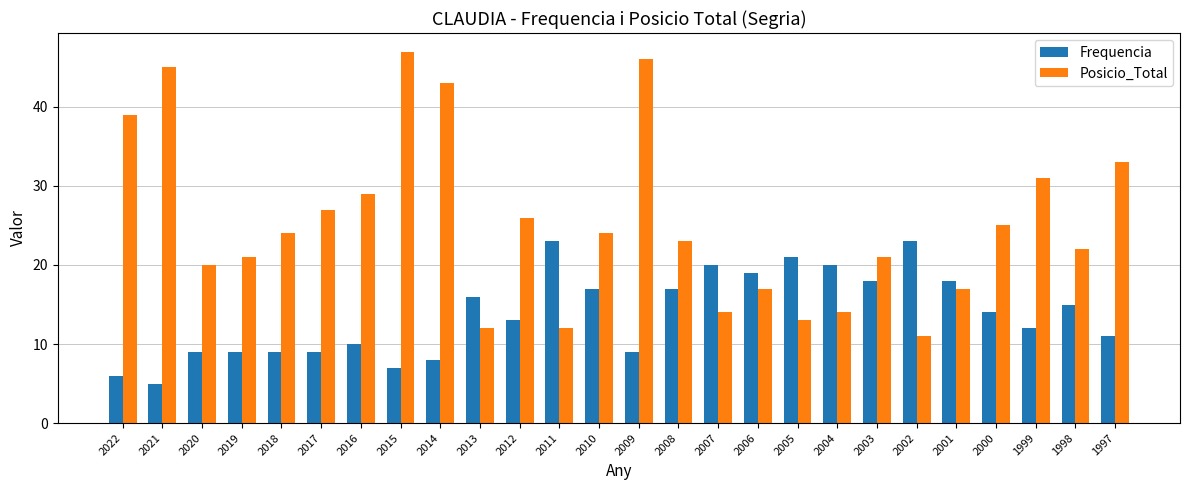

Reading left to right, extract all data points from this chart.

Frequencia: 2022=6	2021=5	2020=9	2019=9	2018=9	2017=9	2016=10	2015=7	2014=8	2013=16	2012=13	2011=23	2010=17	2009=9	2008=17	2007=20	2006=19	2005=21	2004=20	2003=18	2002=23	2001=18	2000=14	1999=12	1998=15	1997=11
Posicio_Total: 2022=39	2021=45	2020=20	2019=21	2018=24	2017=27	2016=29	2015=47	2014=43	2013=12	2012=26	2011=12	2010=24	2009=46	2008=23	2007=14	2006=17	2005=13	2004=14	2003=21	2002=11	2001=17	2000=25	1999=31	1998=22	1997=33